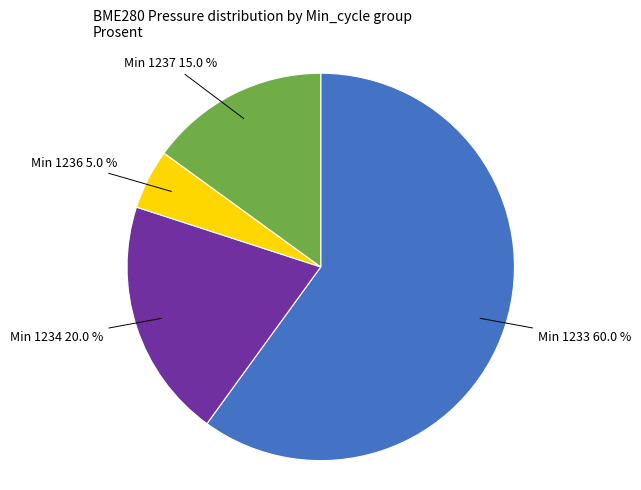

Is there a majority slice in this chart?

Yes